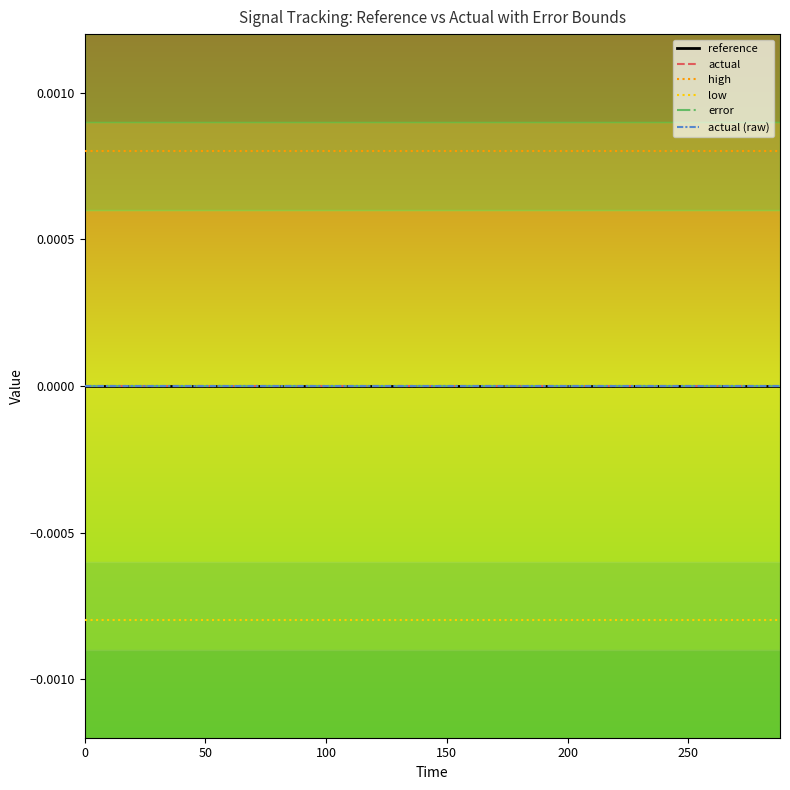

Does the chart have visible grid lines?

No